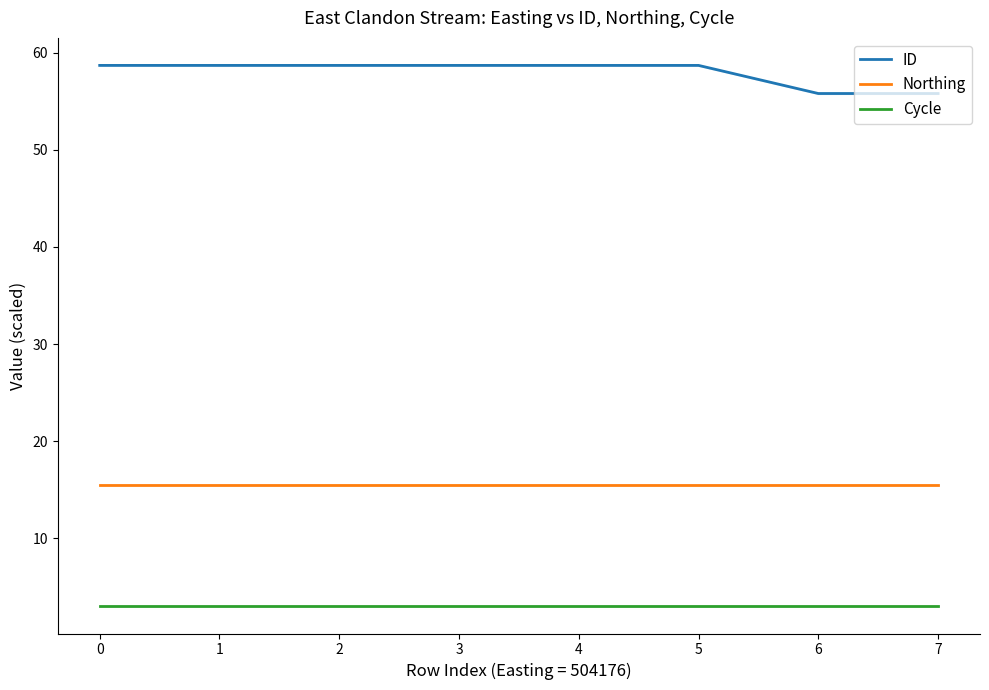

Rank the series by their average value, from lowest to highest.

Cycle, Northing, ID